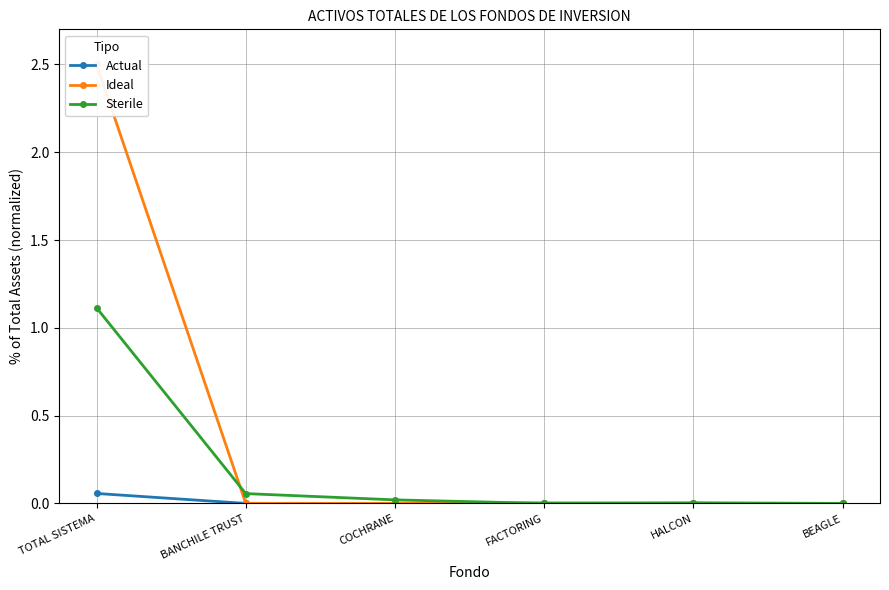

At which category is the sum across all series the highest?

TOTAL SISTEMA